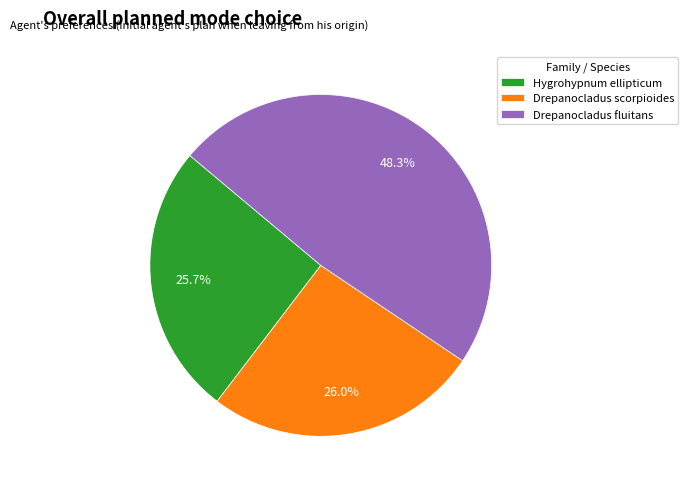

Does any single category account for the majority?

No